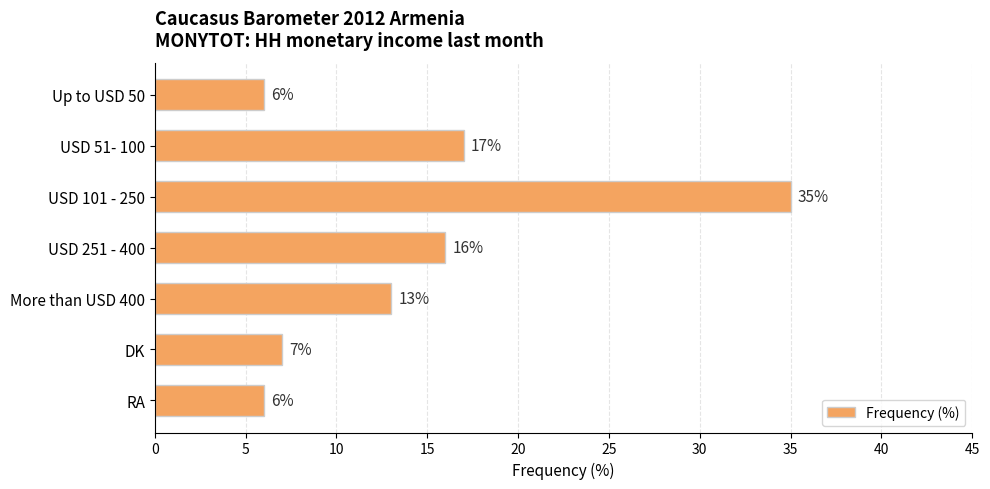

What is the average value?

14